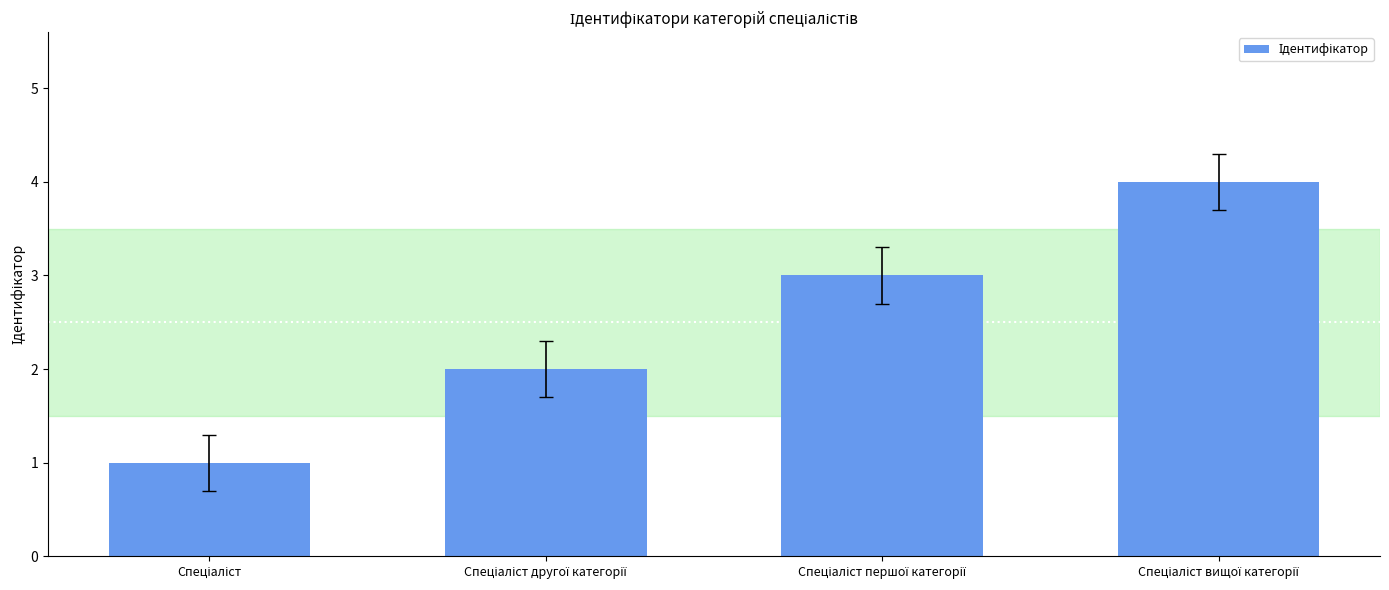

What is the sum of all values?

10